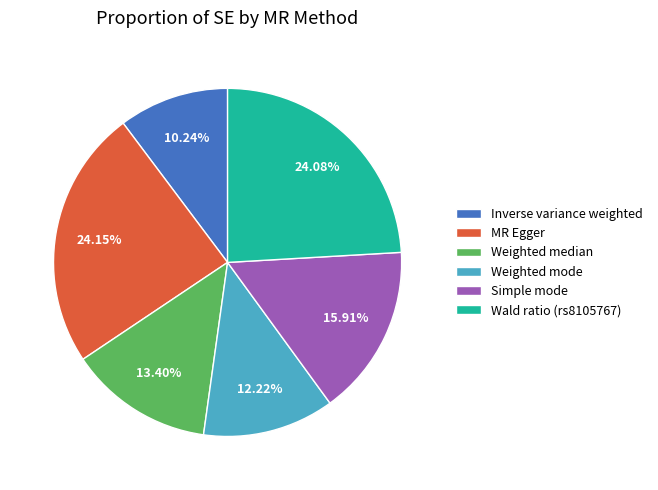

Count the number of slices in the pie.

6